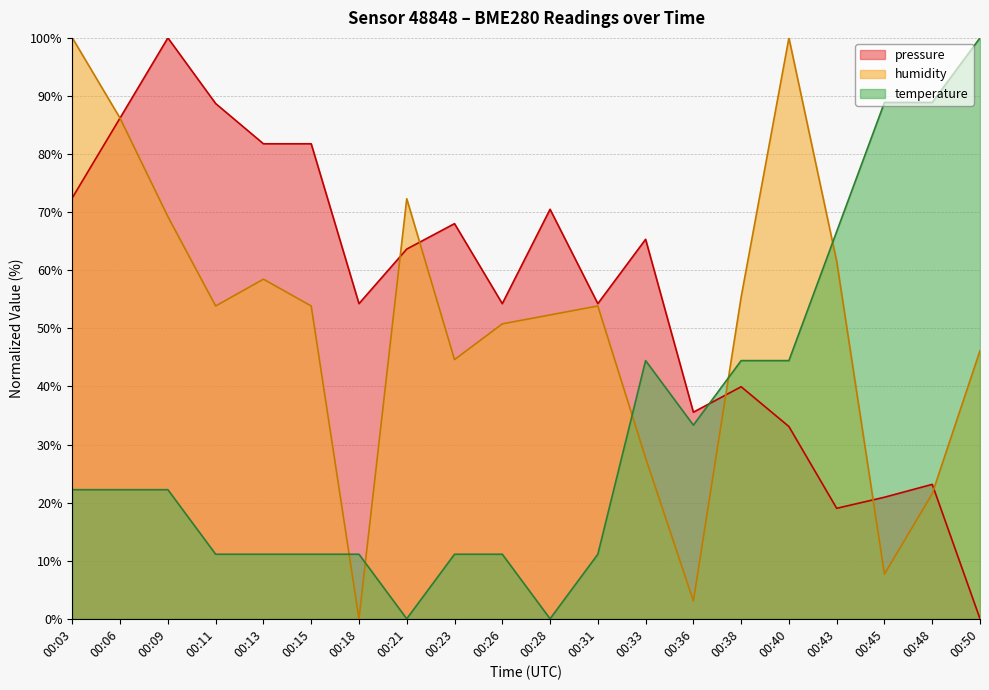

At which label does pressure reach its peak?

00:09